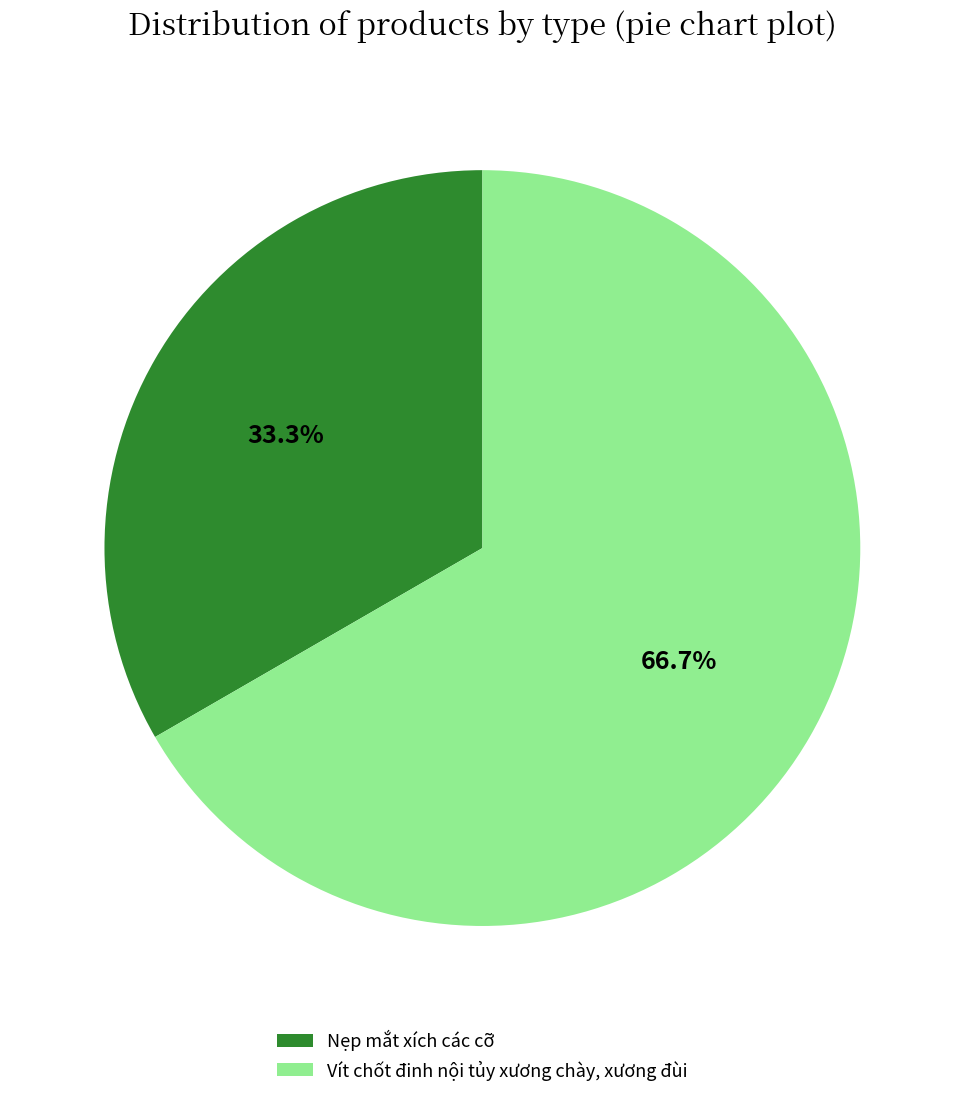

The Vít chốt đinh nội tủy xương chày, xương đùi slice represents 77% of the pie. True or false?

False